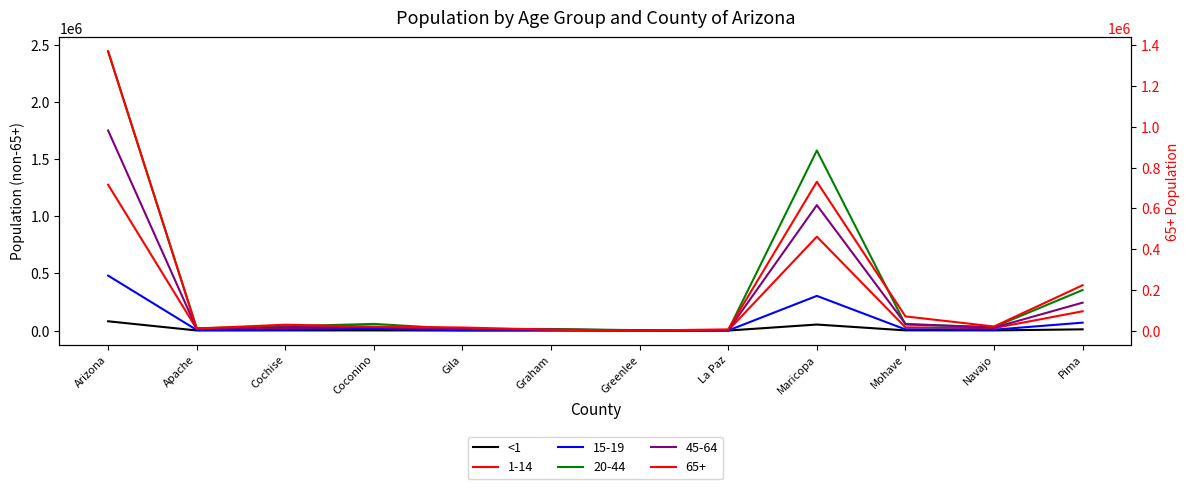

What is the label of the 2nd point from the left?

Apache